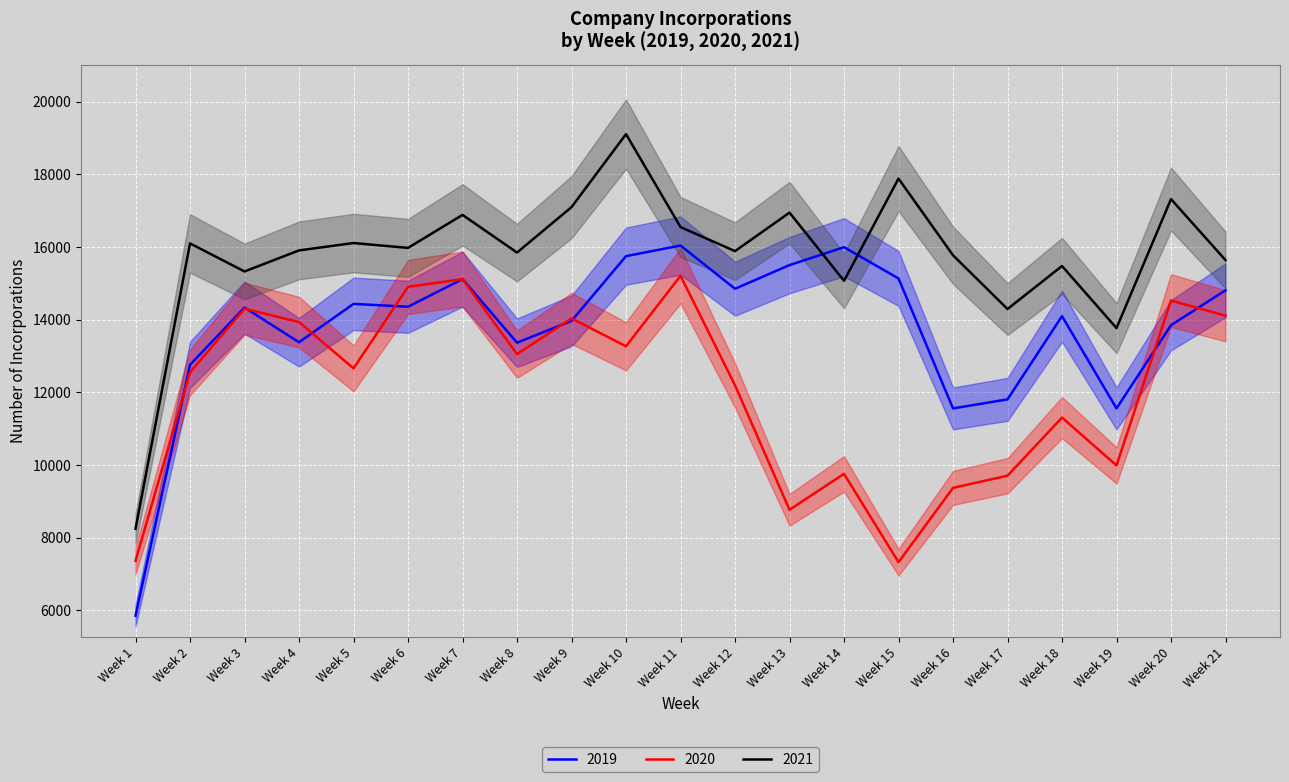

What is the maximum value shown in the chart?

19104